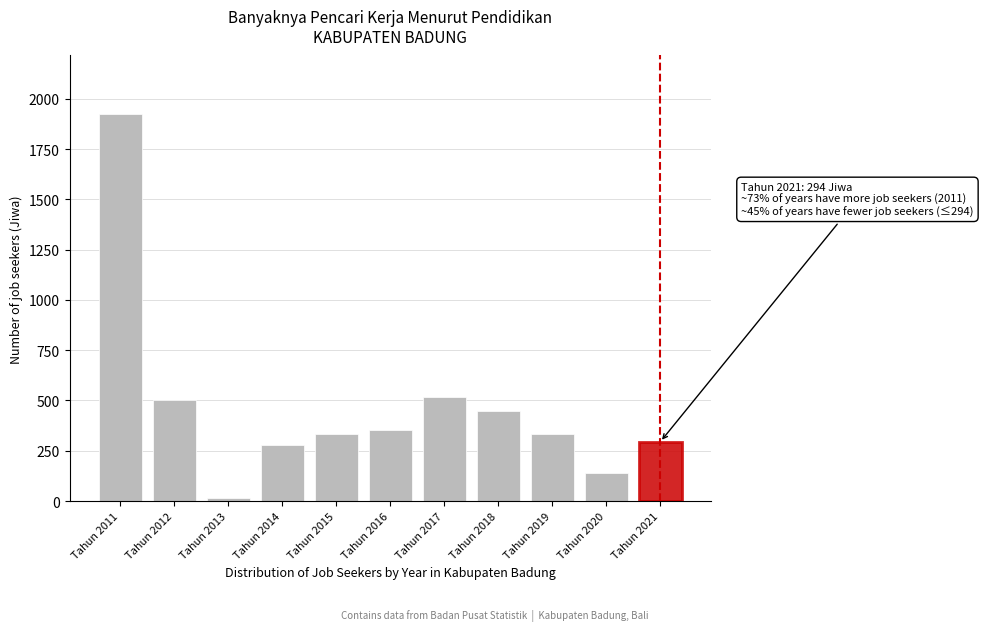

What is the ratio of the value at Tahun 2019 to the value at Tahun 2018?

0.7